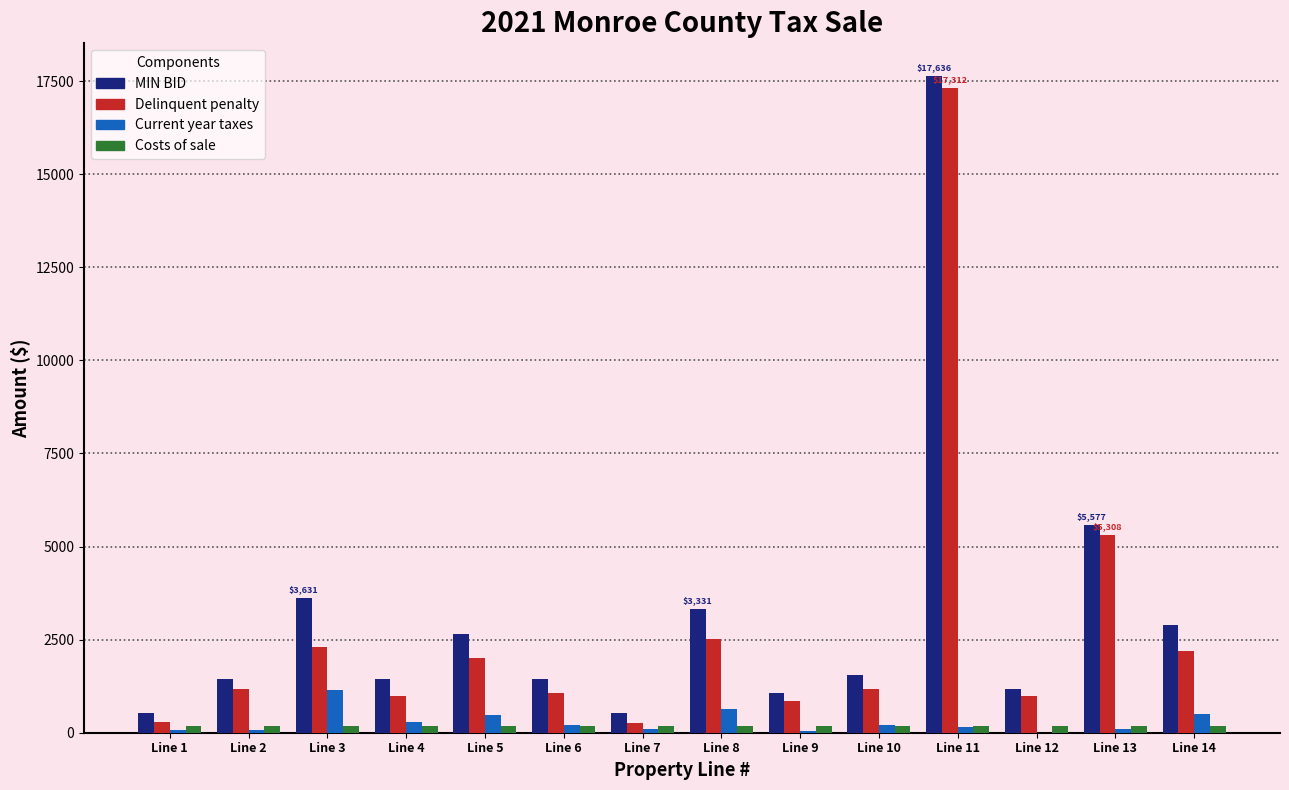

What is the maximum value for Current year taxes?

1154.9